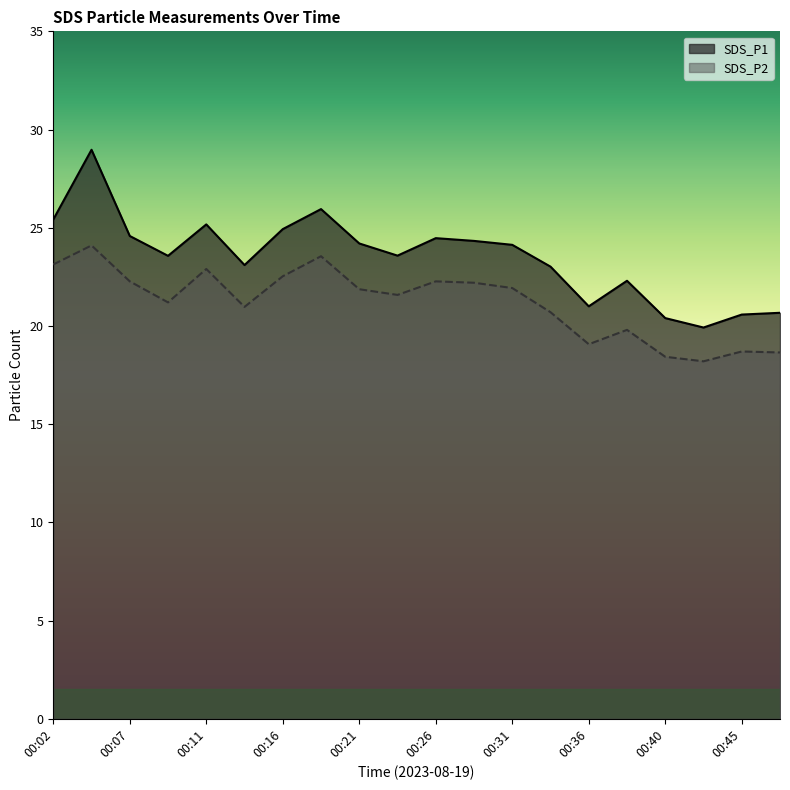

At which label does SDS_P1 first exceed 24?

00:02